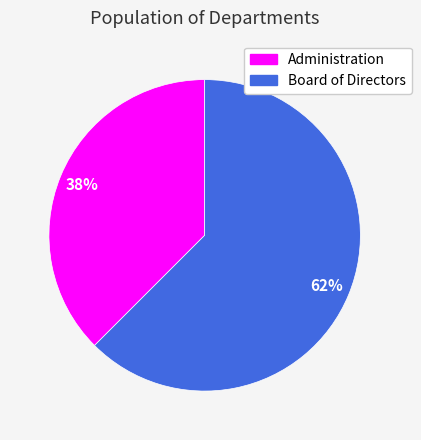

Rank the categories by value from lowest to highest.

Administration, Board of Directors